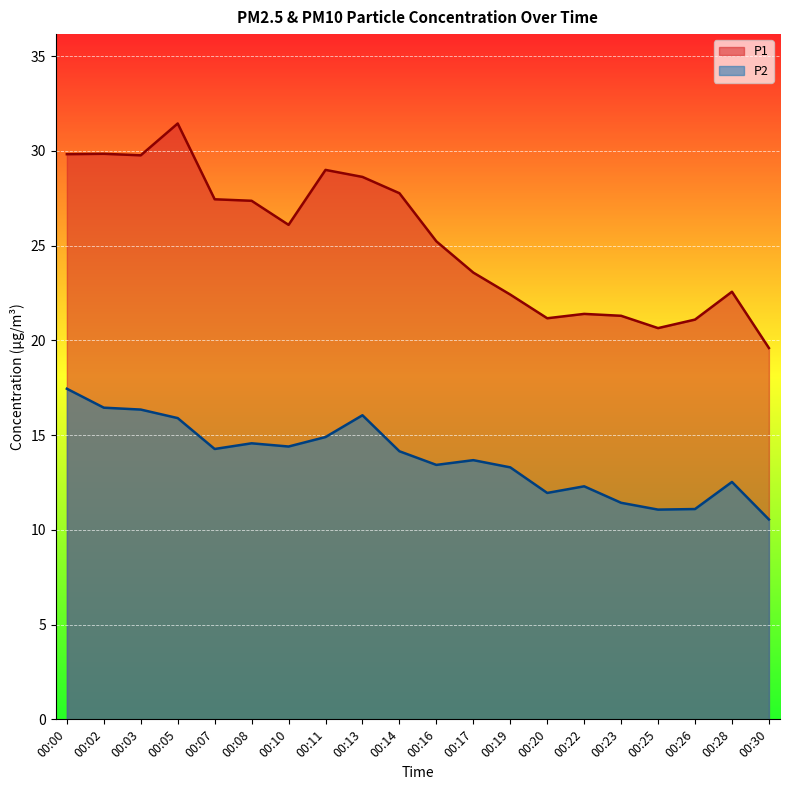

Rank the series by their average value, from highest to lowest.

P1, P2